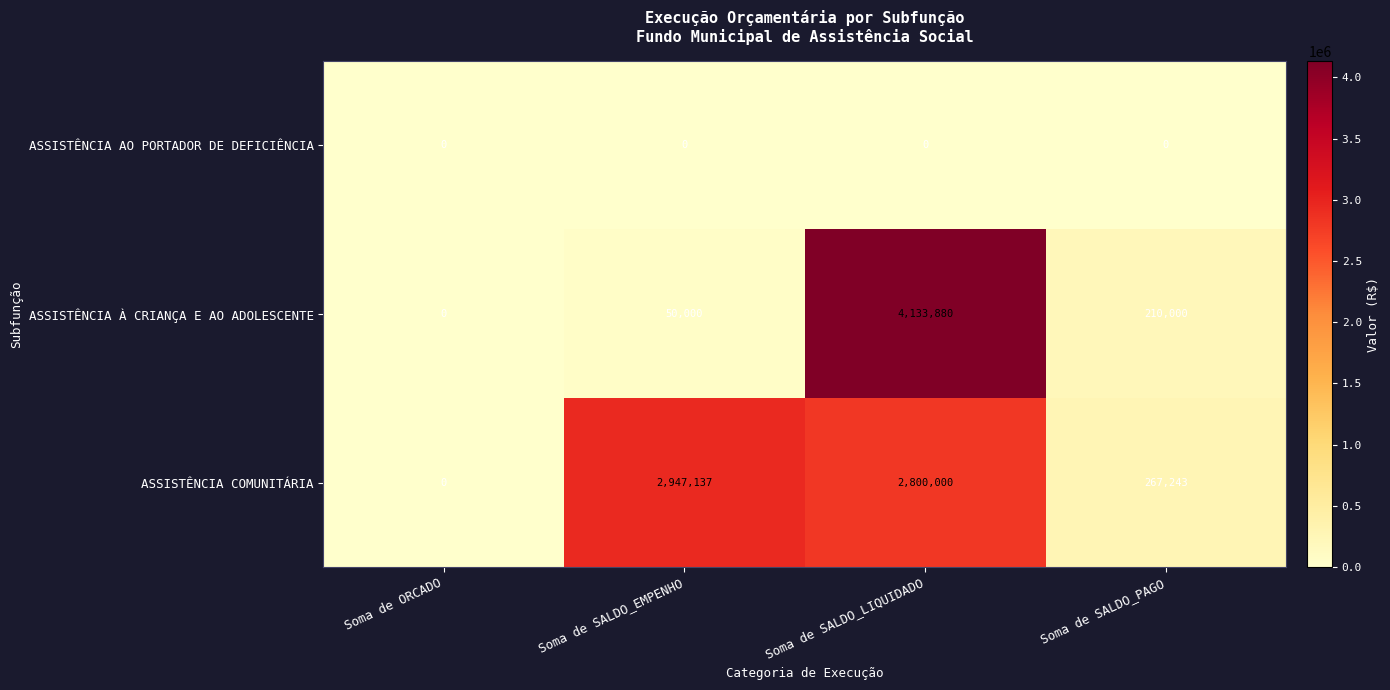

Which label corresponds to the largest value in the chart?

Soma de SALDO_LIQUIDADO